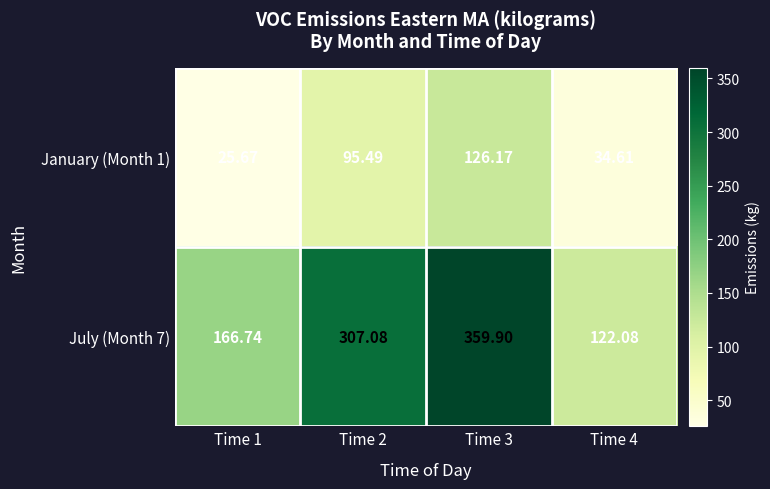

Is the value of January (Month 1) at Time 2 greater than the value of July (Month 7) at Time 4?

No